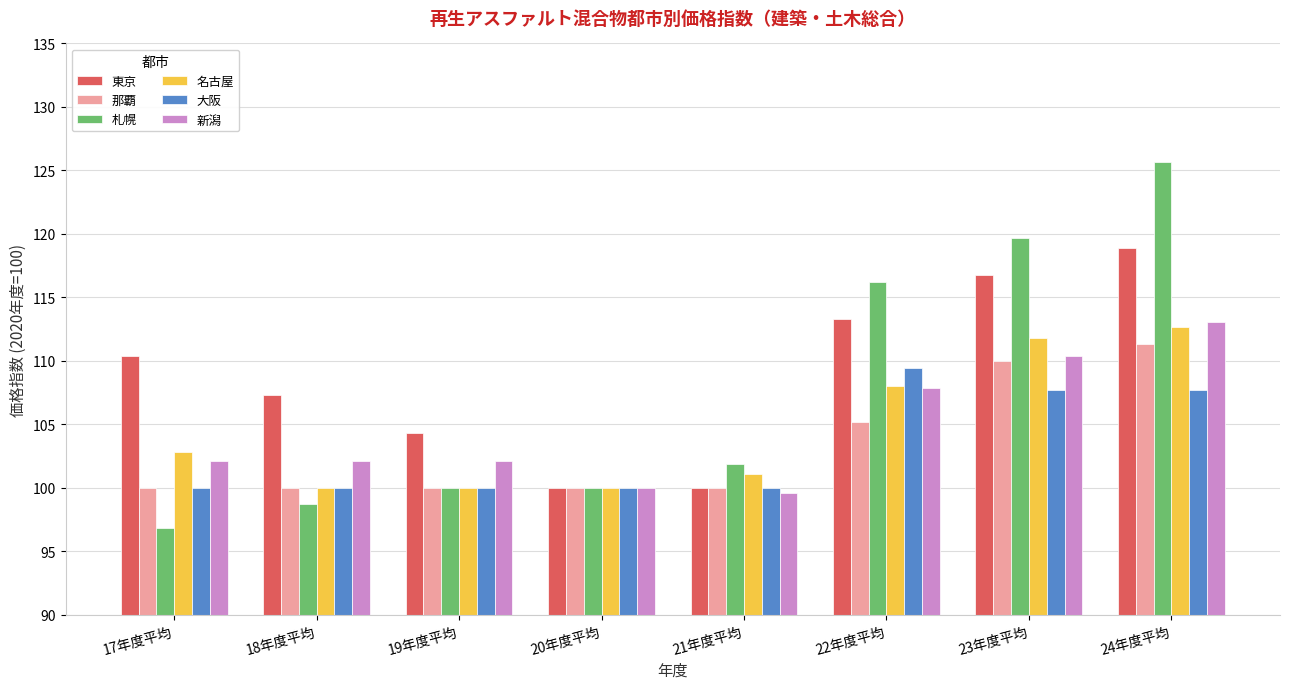

What is the difference between the maximum and minimum values in the 名古屋 series?

12.7